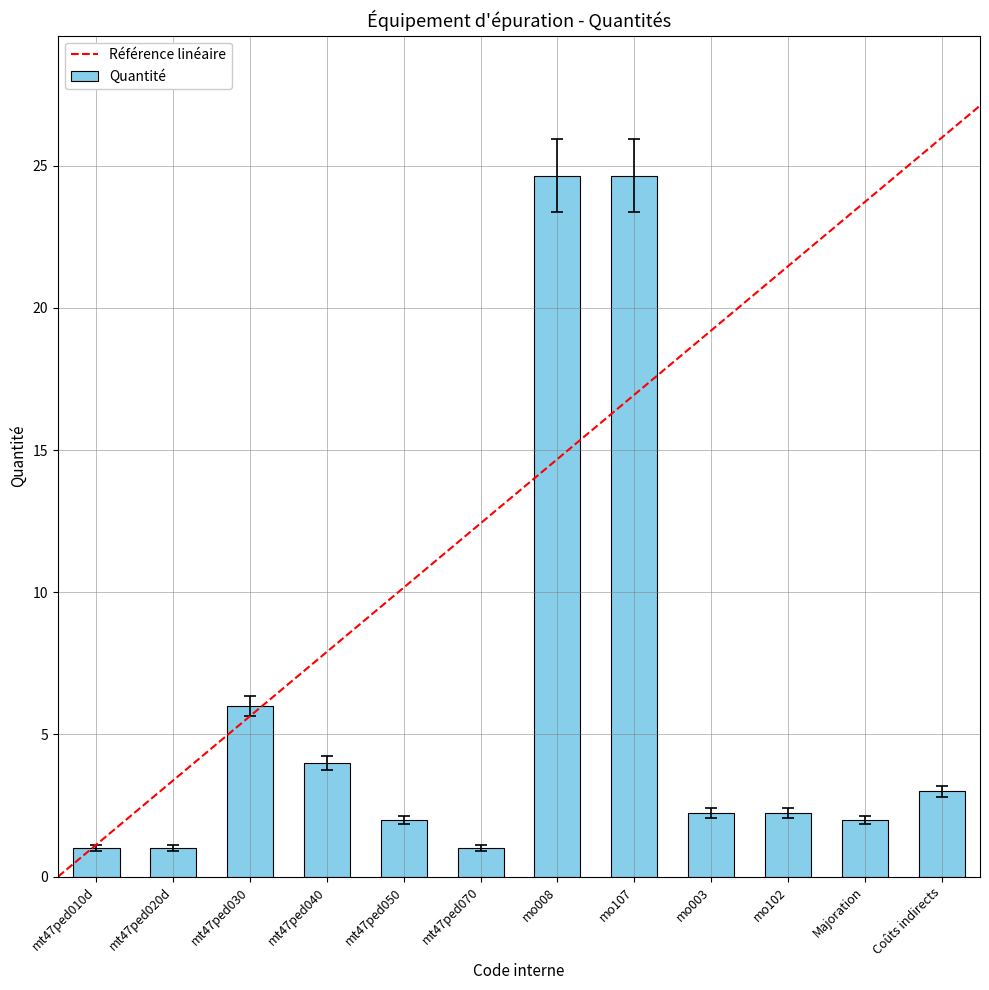

Reading left to right, extract all data points from this chart.

mt47ped010d=1.0	mt47ped020d=1.0	mt47ped030=6.0	mt47ped040=4.0	mt47ped050=2.0	mt47ped070=1.0	mo008=24.6	mo107=24.6	mo003=2.2	mo102=2.2	Majoration=2.0	Coûts indirects=3.0